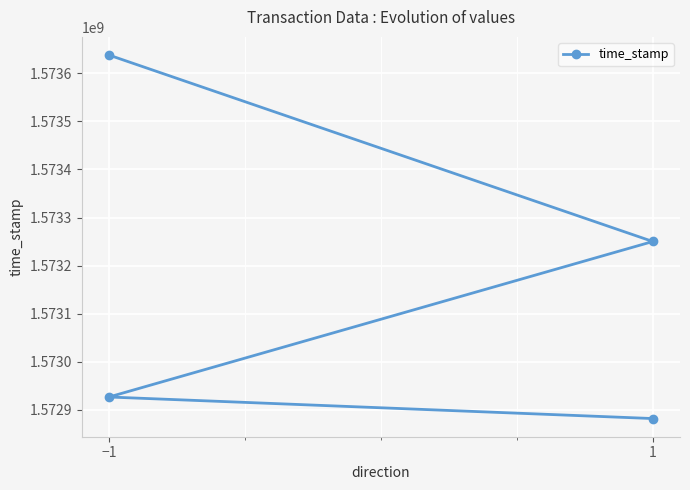

What is the sum of all values?

6292696527